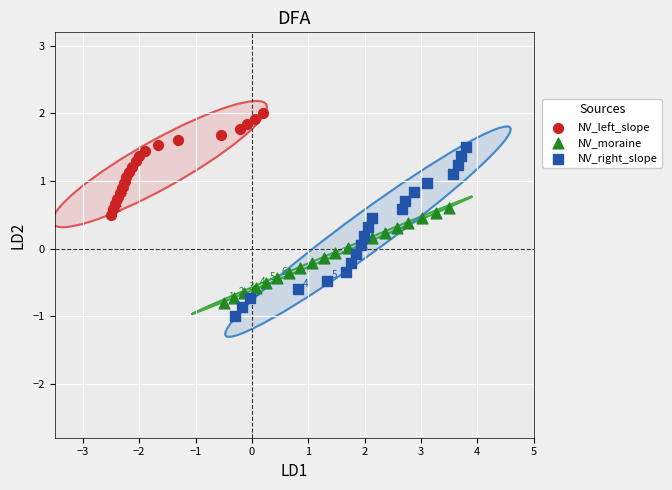

Which series contains the highest Y value?

NV_left_slope